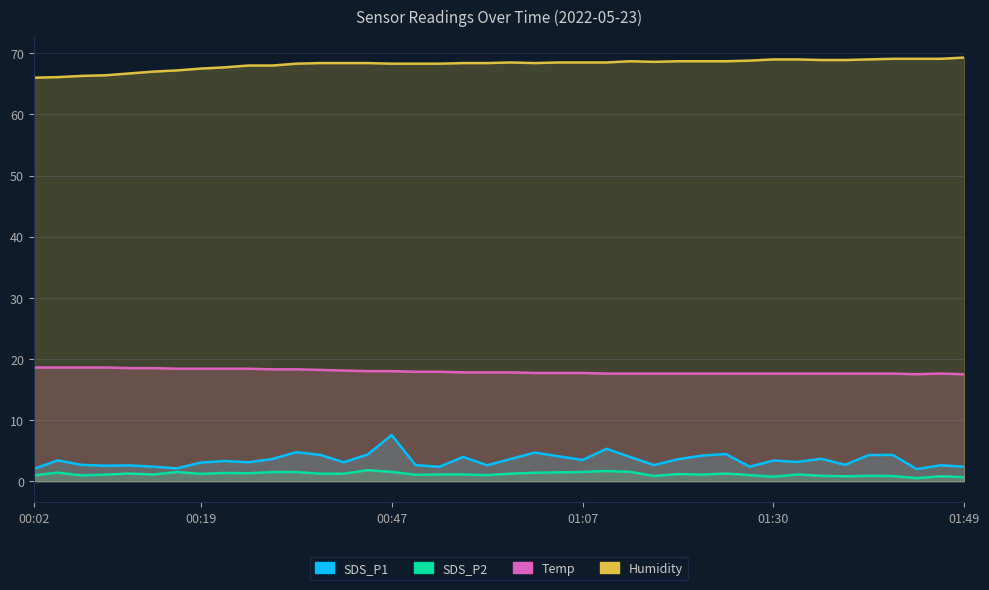

Is the value of SDS_P1 at 00:02 greater than the value of Temp at 00:37?

No